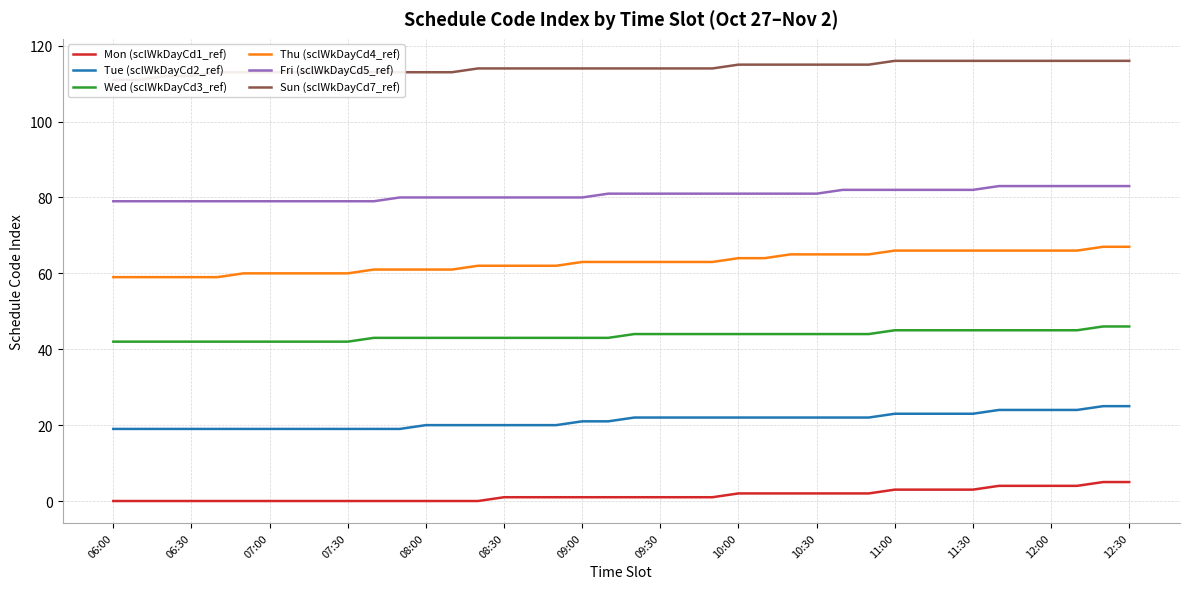

The value of Tue (sclWkDayCd2_ref) at 12:00 is 43. True or false?

False